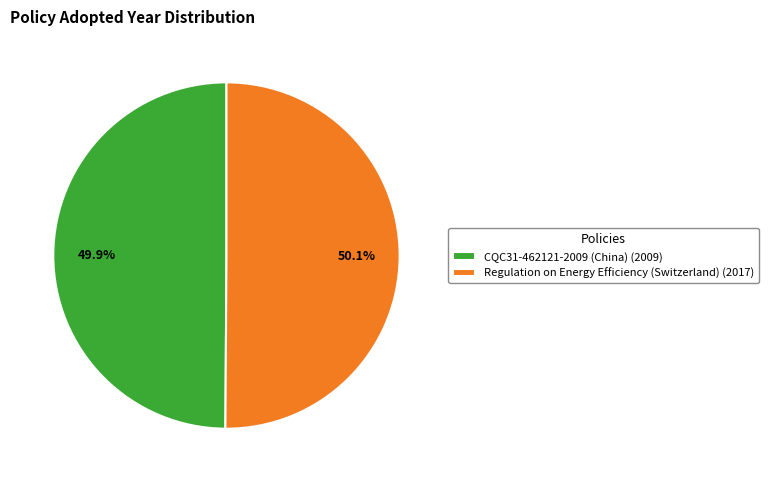

Is there any slice that represents more than half of the pie?

Yes